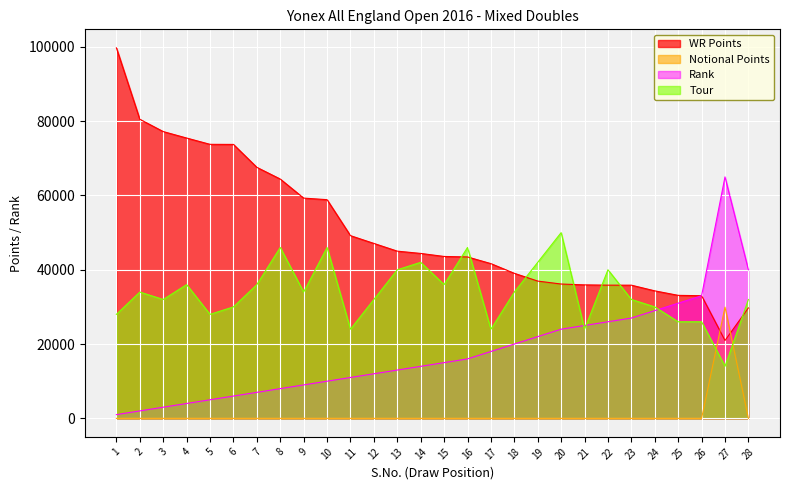

What is the difference between the Tour values at 7 and 13?

4000